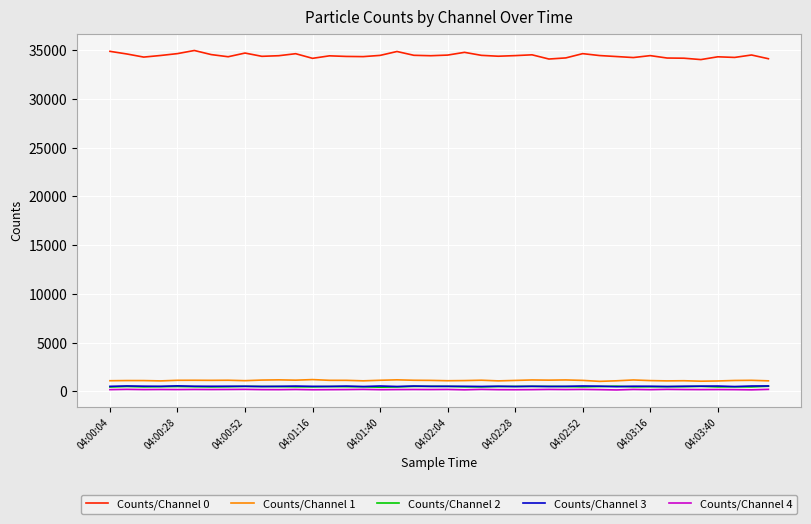

True or false: Counts/Channel 1 and Counts/Channel 2 intersect in this chart.

False